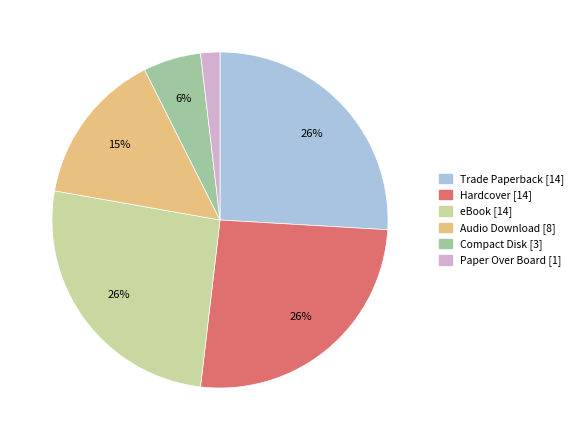

Count the number of slices in the pie.

6